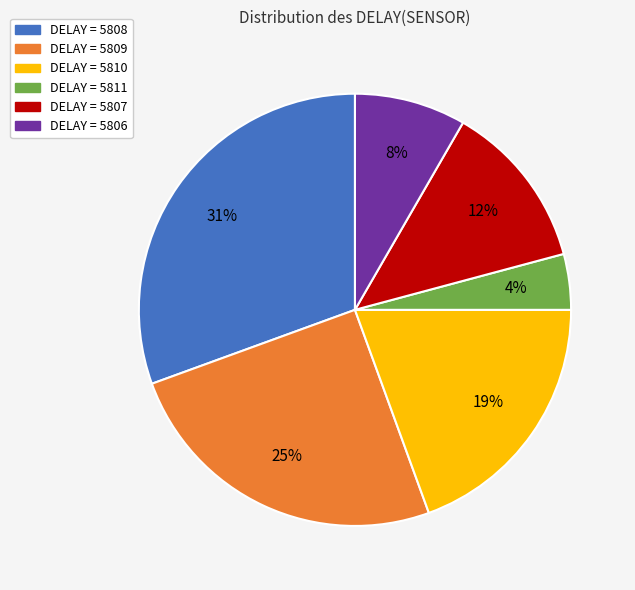

Is there a majority slice in this chart?

No